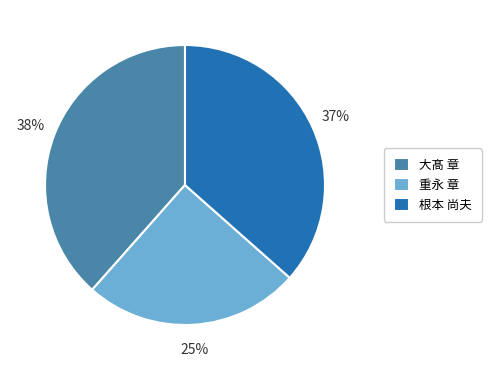

Which has a higher value, 大髙 章 or 重永 章?

大髙 章